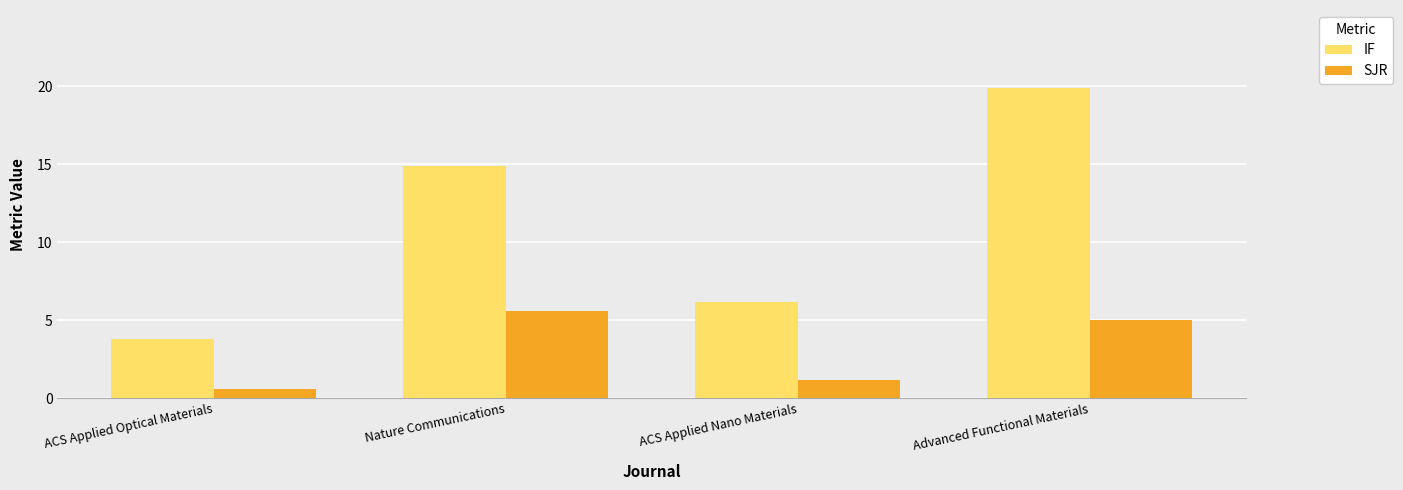

At how many categories does at least one series exceed 11?

2